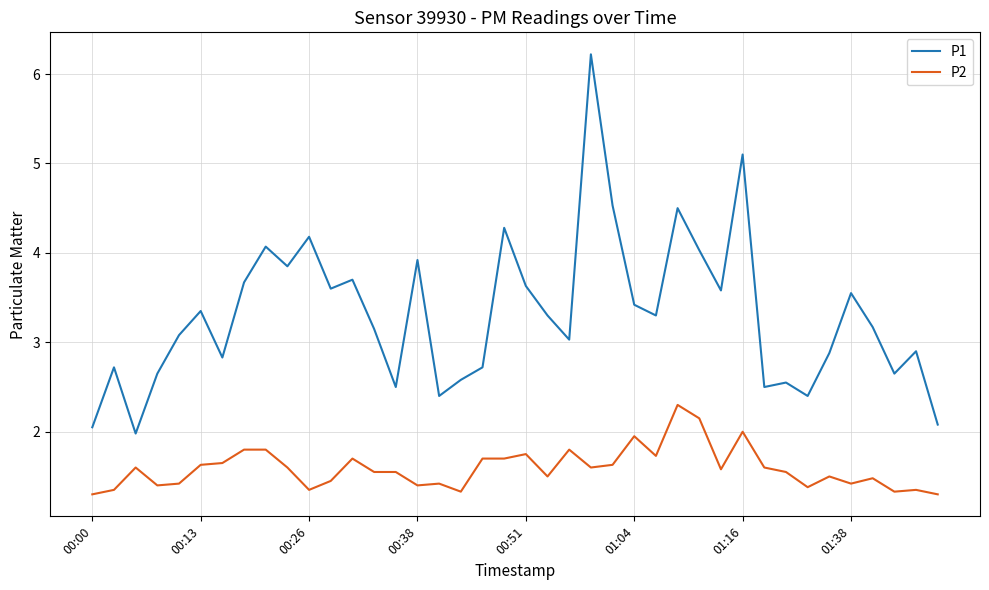

True or false: P1 and P2 cross at least once.

False